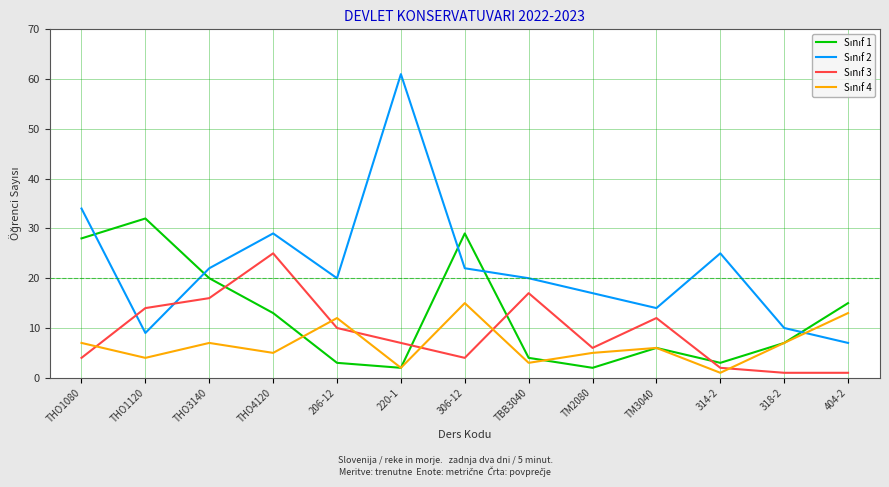

What is the maximum value shown in the chart?

61